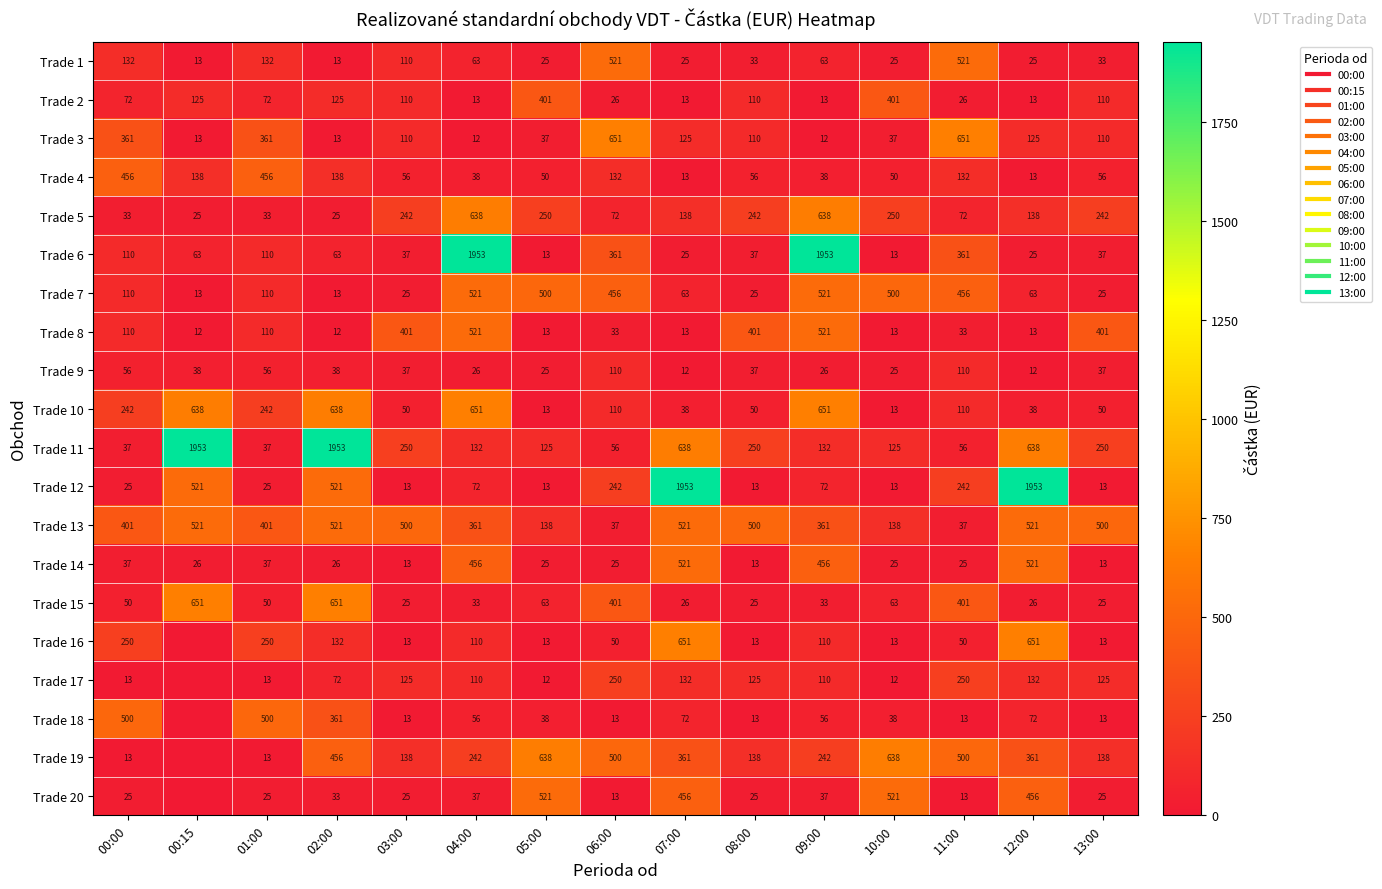

The value of Trade 8 at 00:00 is 169.6. True or false?

False